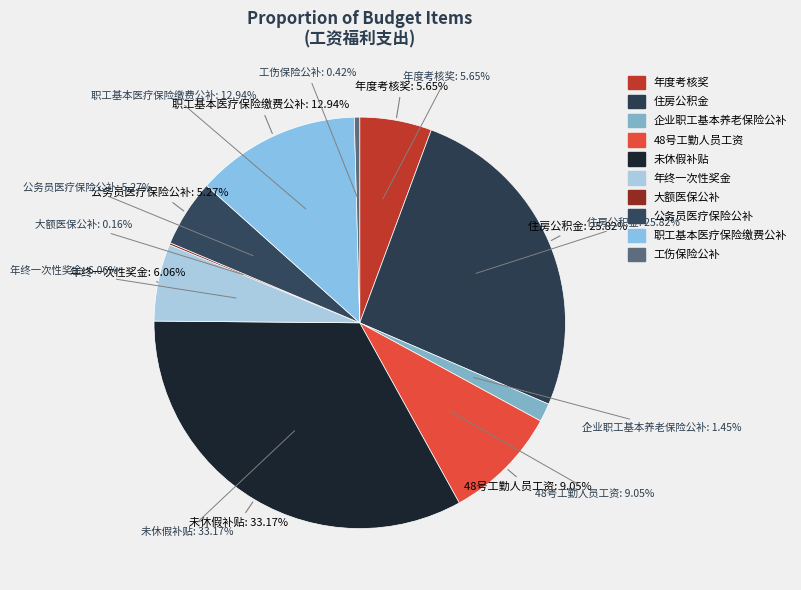

What portion of the pie excludes 年终一次性奖金?

93.9%